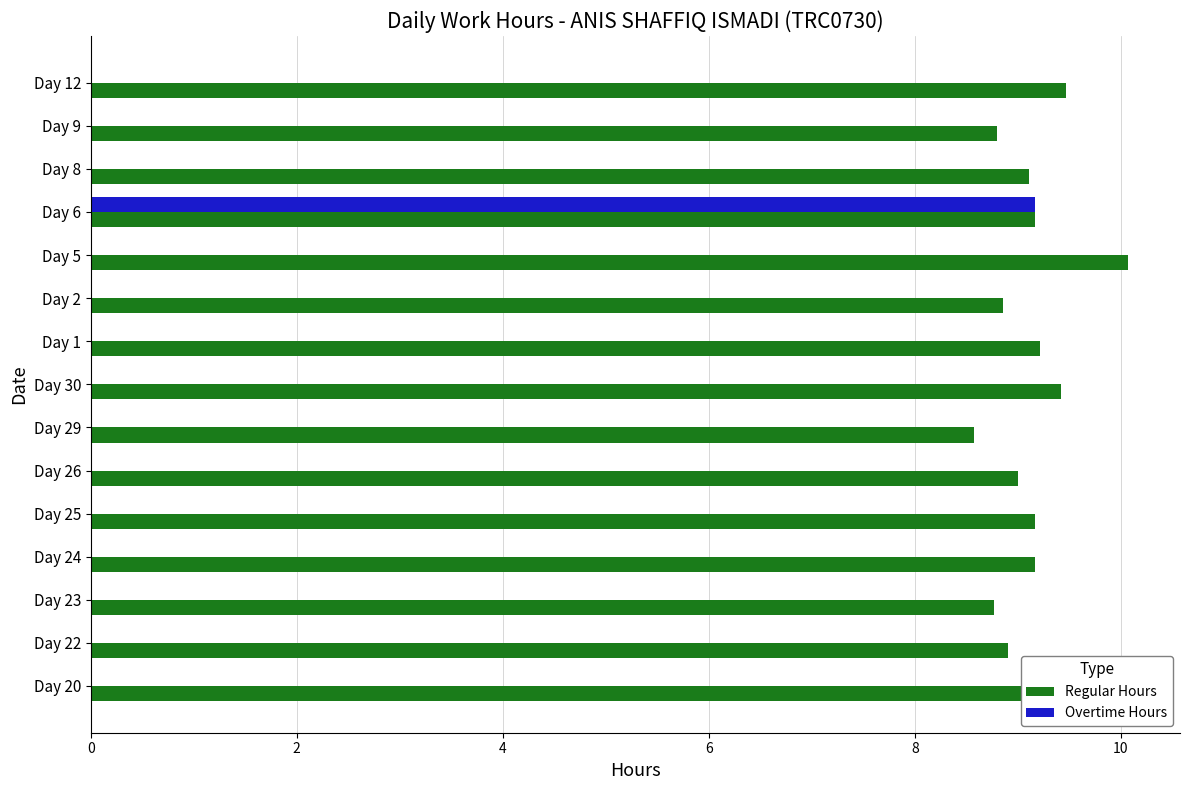

Which series has the widest spread of values?

Overtime Hours